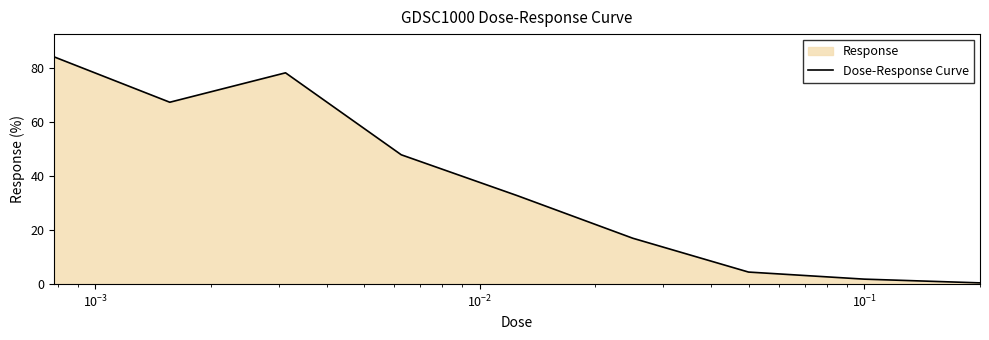

What is the difference between the maximum and minimum values?

83.7